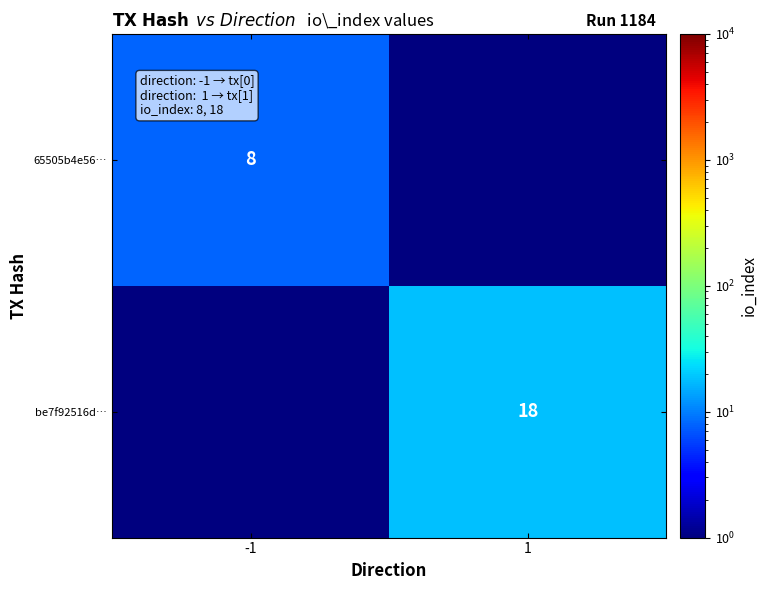

The value of be7f92516d… at 1 is 4.5. True or false?

False